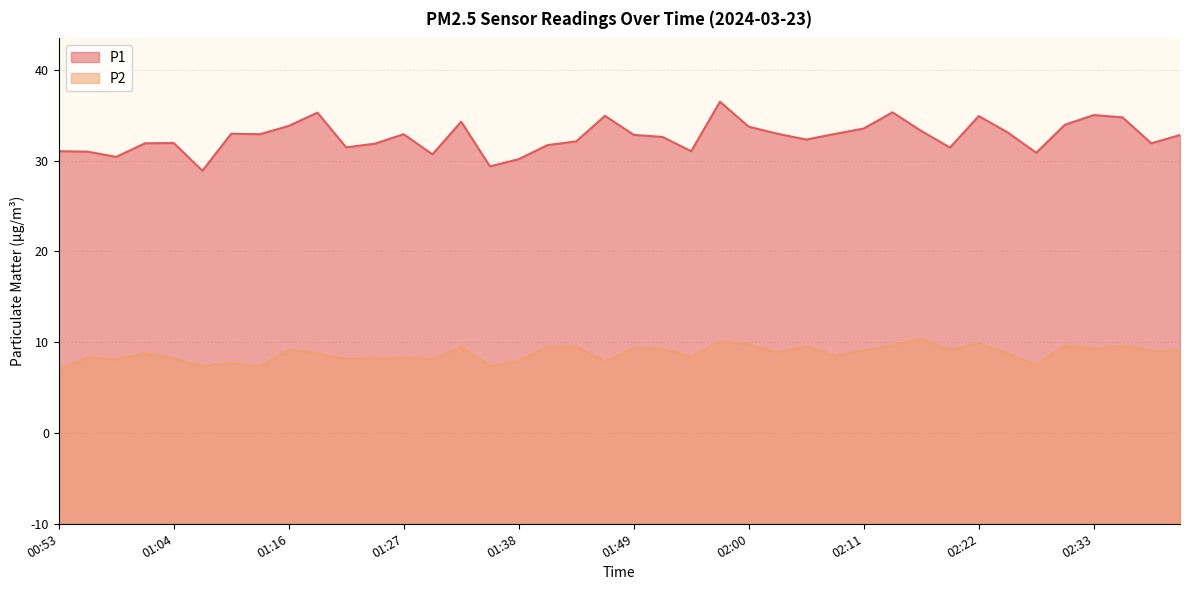

How many lines are shown in the chart?

2